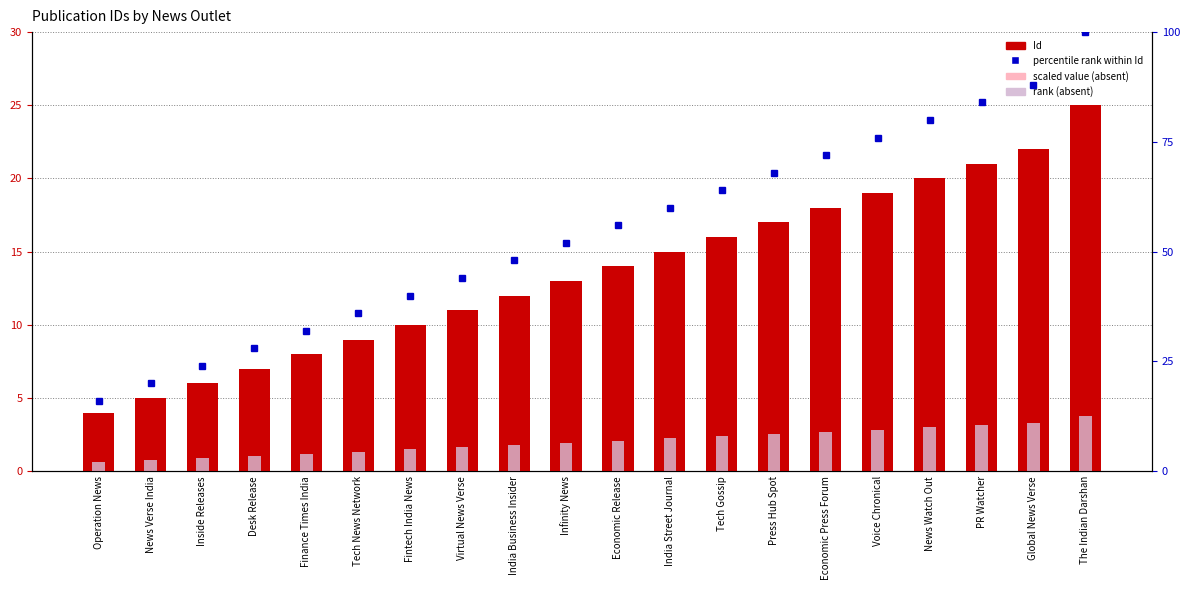

How many groups of bars are there?

20